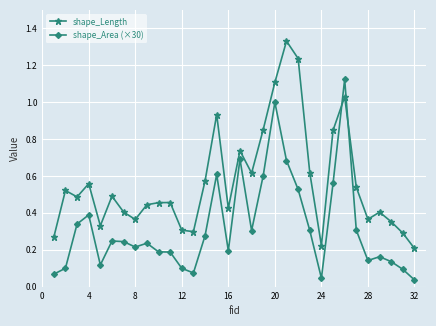

Does the chart display data point markers on the line(s)?

Yes